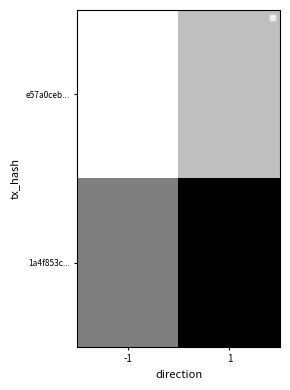

At which category is the sum across all series the highest?

1